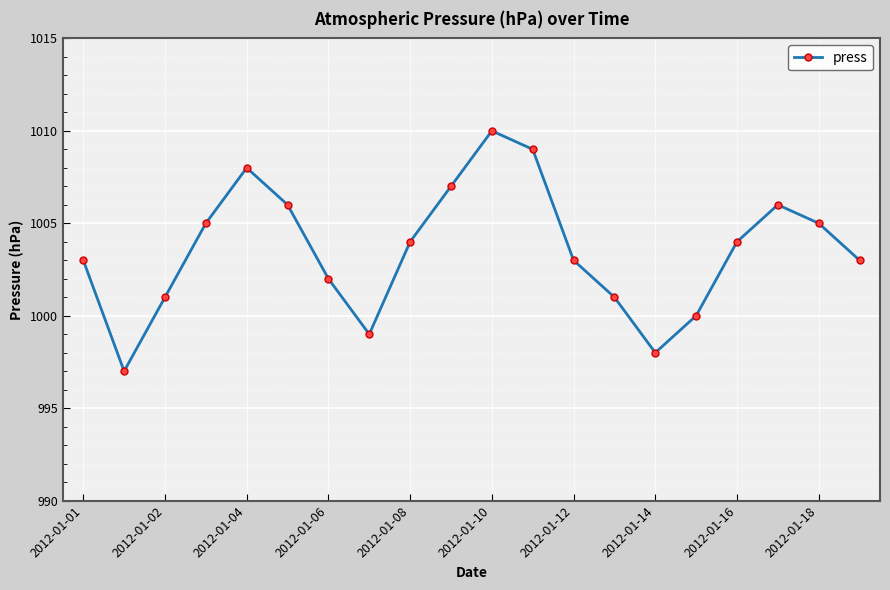

Reading left to right, extract all data points from this chart.

1003	997	1001	1005	1008	1006	1002	999	1004	1007	1010	1009	1003	1001	998	1000	1004	1006	1005	1003